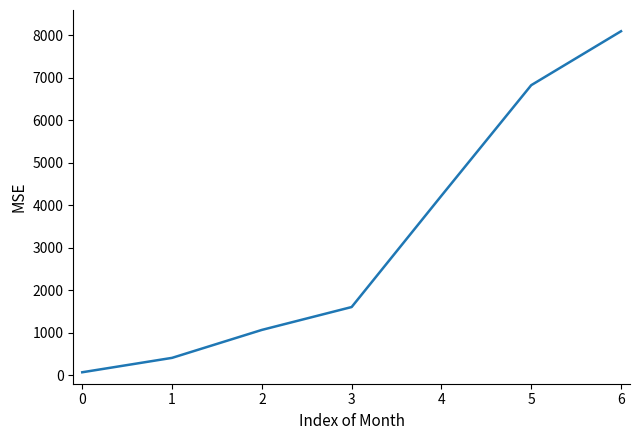

What is the sum of all values?

22307.9